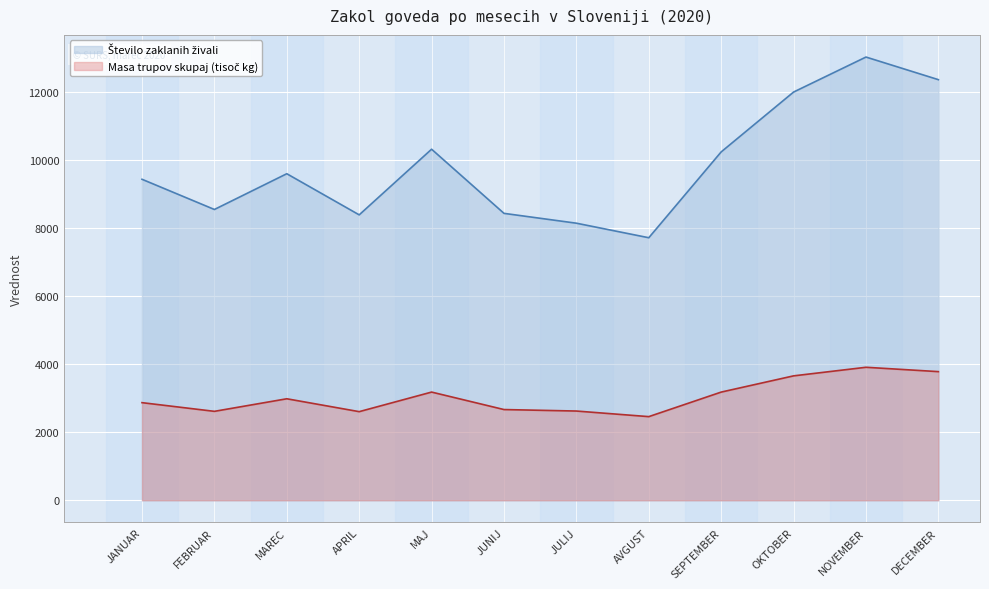

How many data points in Število zaklanih živali are less than 9591?

6